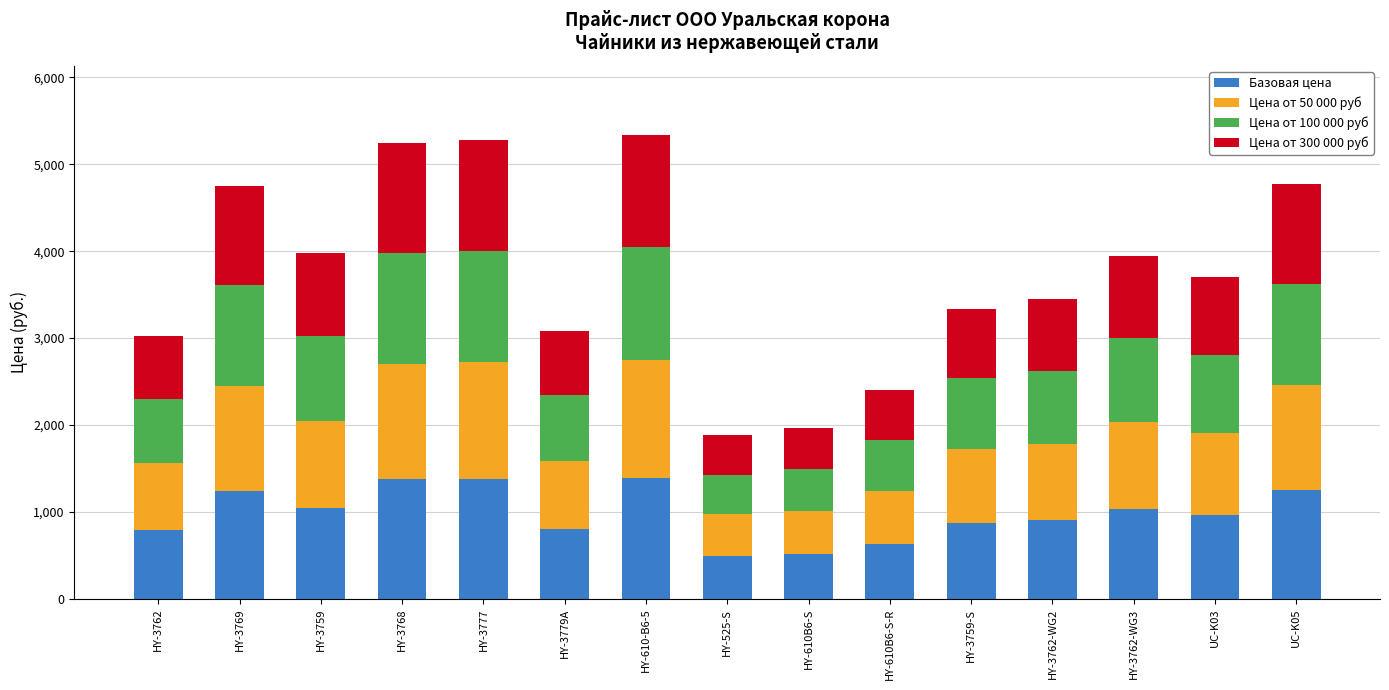

What is the minimum value for Базовая цена?

493.1